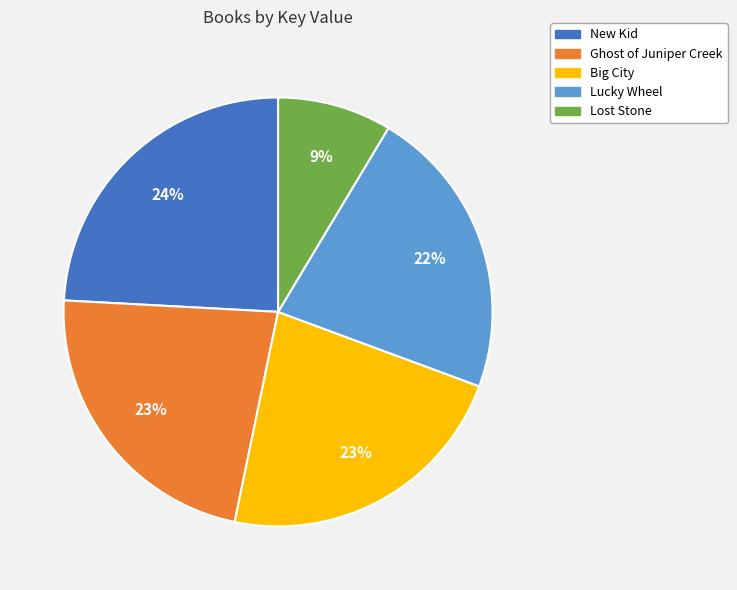

To the nearest percent, what is the average slice percentage?

20%